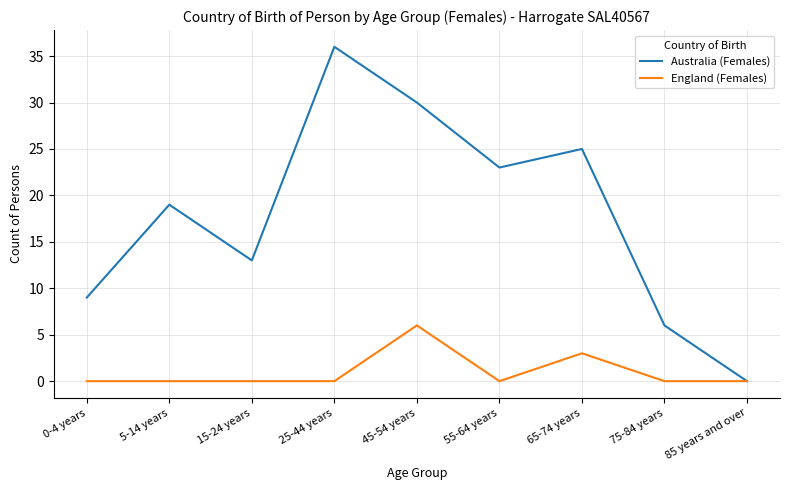

What are all the series names shown in the legend?

Australia (Females), England (Females)